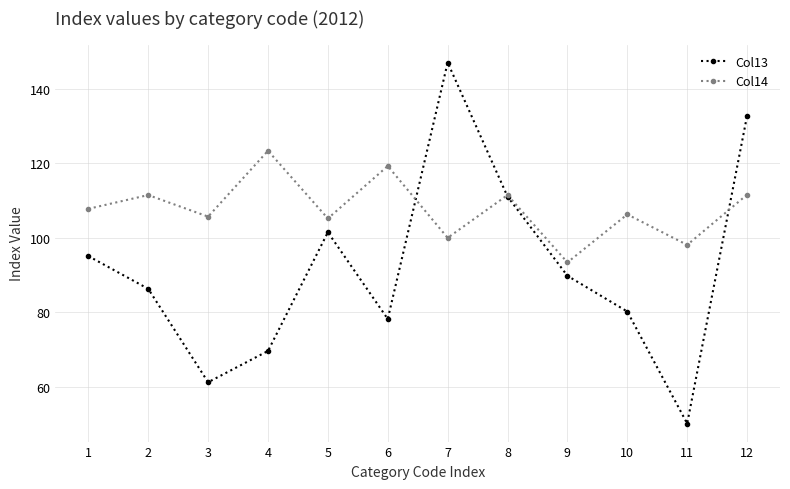

List the series in order of their peak value, lowest first.

Col14, Col13